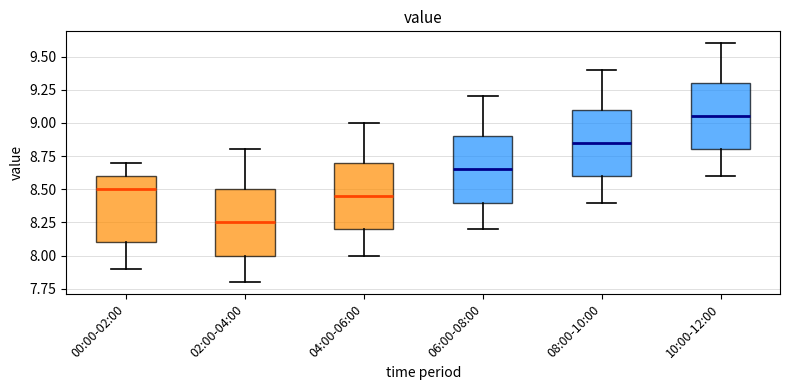

Reading left to right, read every box against the y-axis: the position of its median line, the range the box covers, and the ends of its whiskers. The values are not printed on the chart, so give them approximately, as read against the axis.

00:00-02:00: median 8.50, box 8.10 to 8.60, whiskers 7.90 to 8.70
02:00-04:00: median 8.25, box 8.00 to 8.50, whiskers 7.80 to 8.80
04:00-06:00: median 8.45, box 8.20 to 8.70, whiskers 8.00 to 9.00
06:00-08:00: median 8.65, box 8.40 to 8.90, whiskers 8.20 to 9.20
08:00-10:00: median 8.85, box 8.60 to 9.10, whiskers 8.40 to 9.40
10:00-12:00: median 9.05, box 8.80 to 9.30, whiskers 8.60 to 9.60